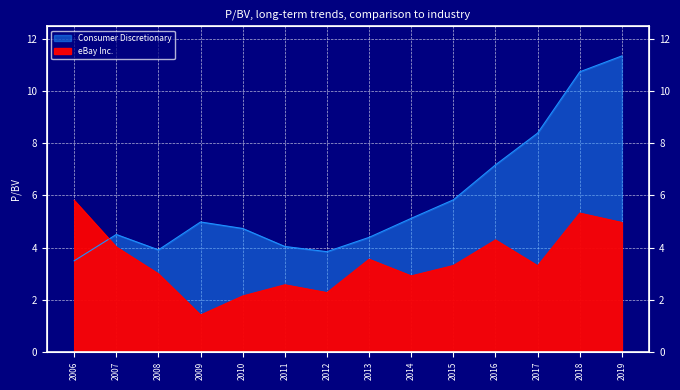

At how many categories does at least one series exceed 4?

12